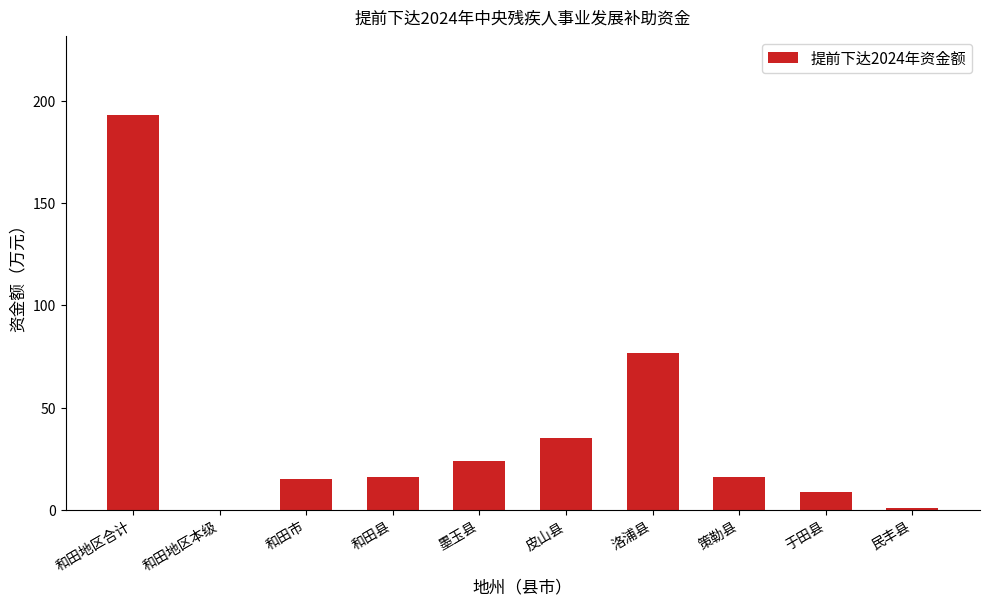

What is the sum of all values?

386